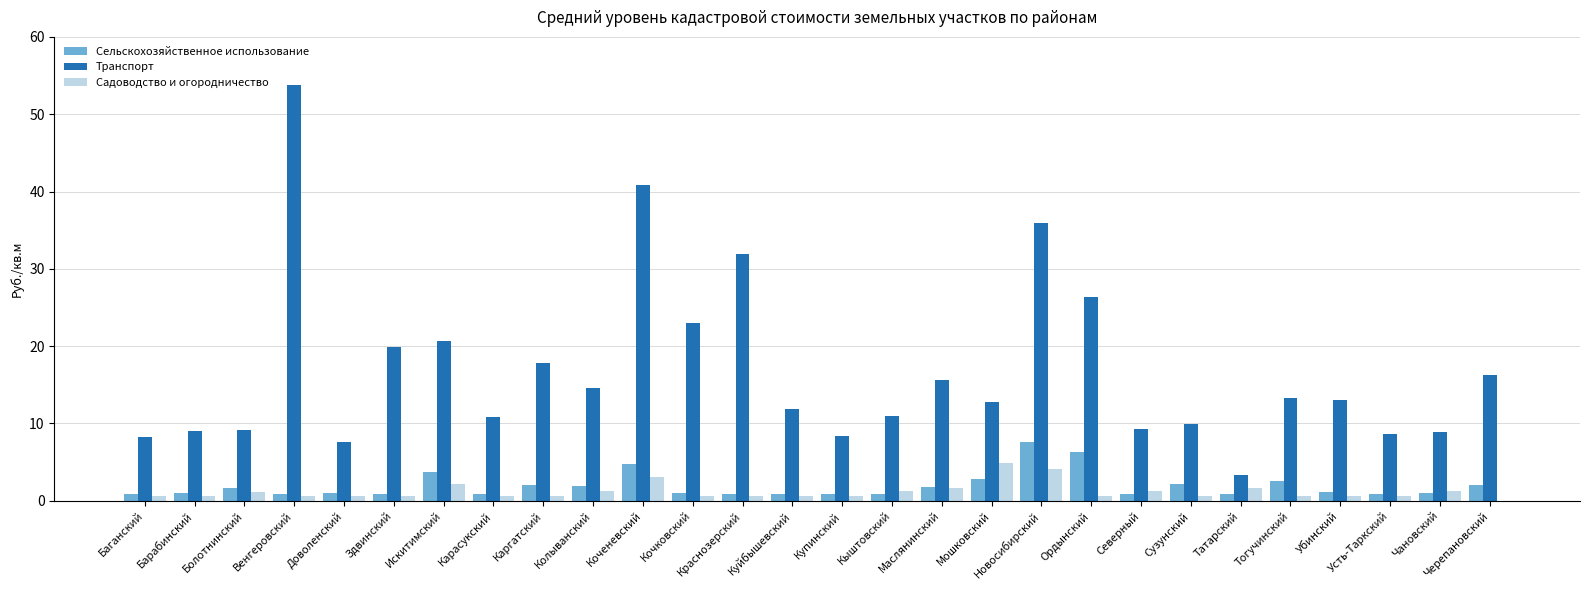

What is the maximum value shown in the chart?

53.8